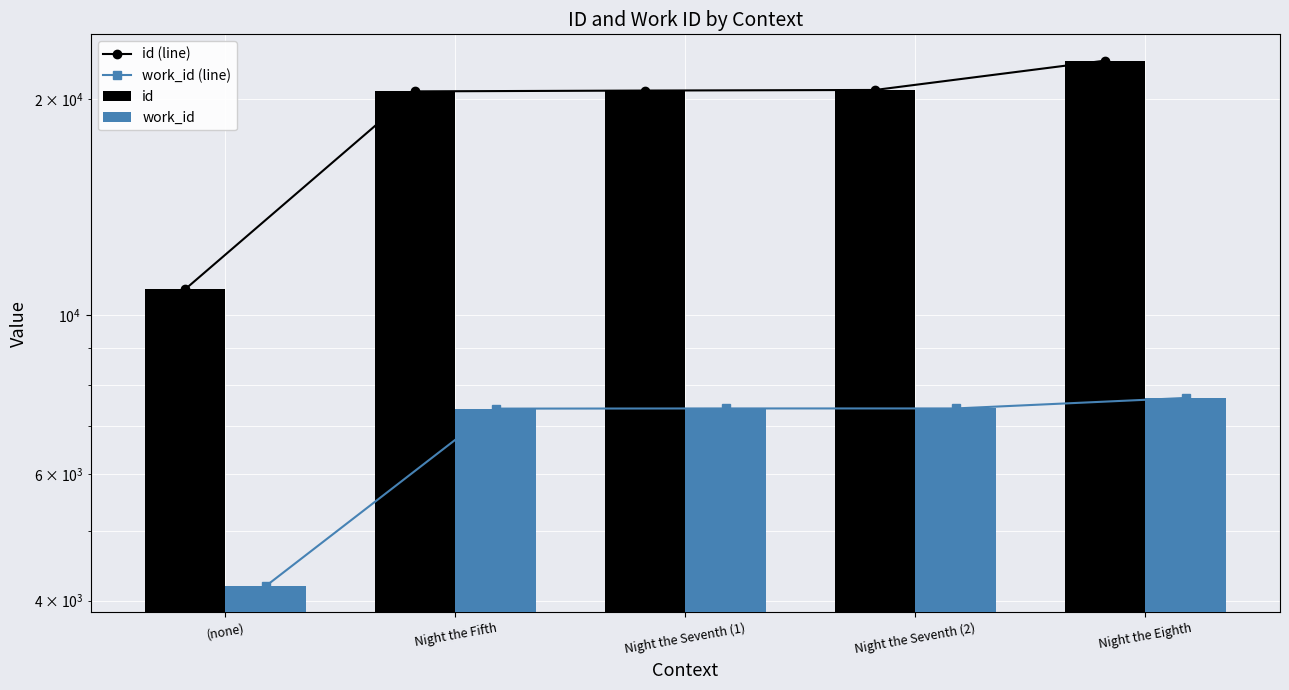

What value does the id series have at Night the Seventh (2), to the nearest 10?

20590